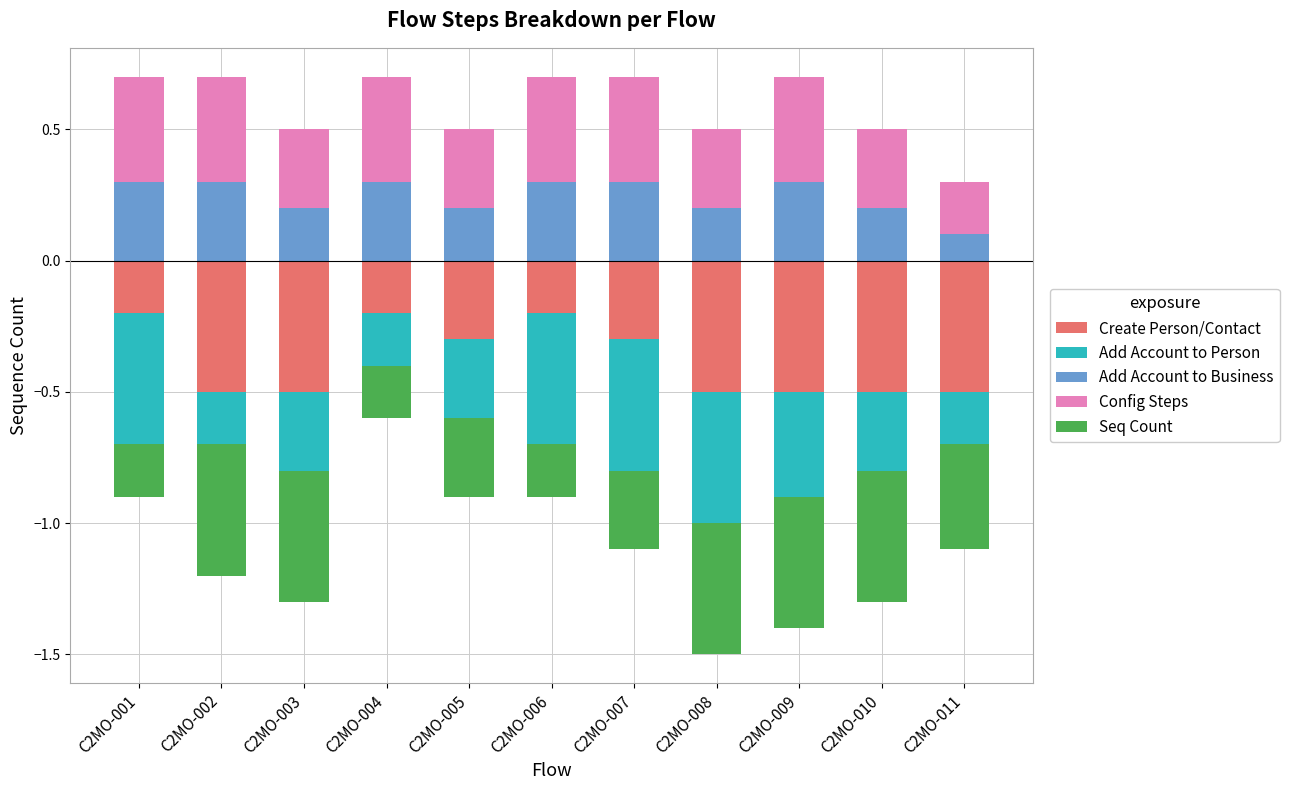

What is the average value of the Add Account to Business series?

0.2